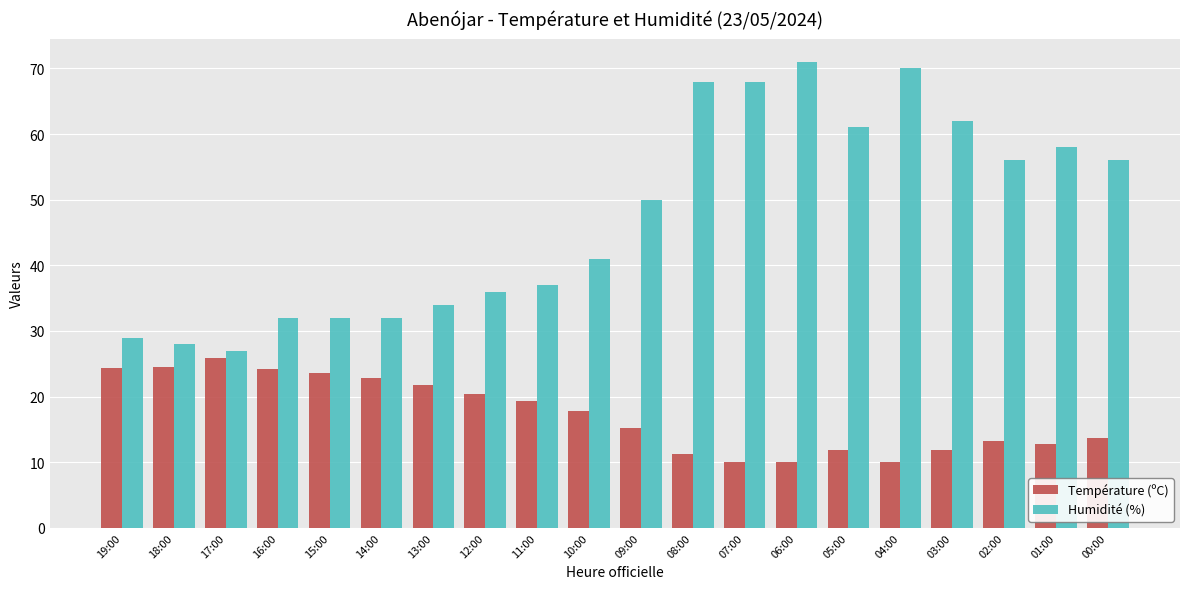

True or false: Humidité (%) has a value of 120.2 at 04:00.

False